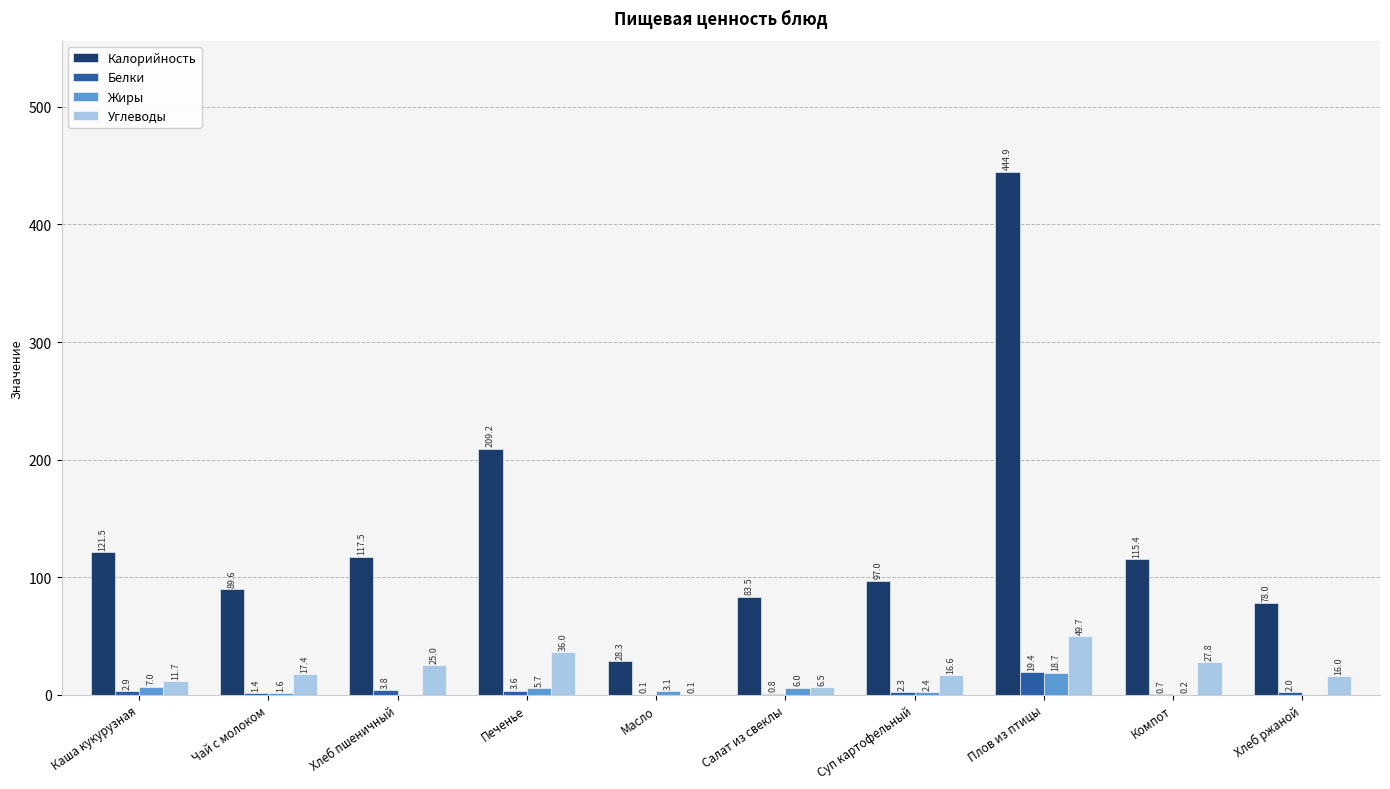

The Углеводы series shows 27.8 at Компот. True or false?

True